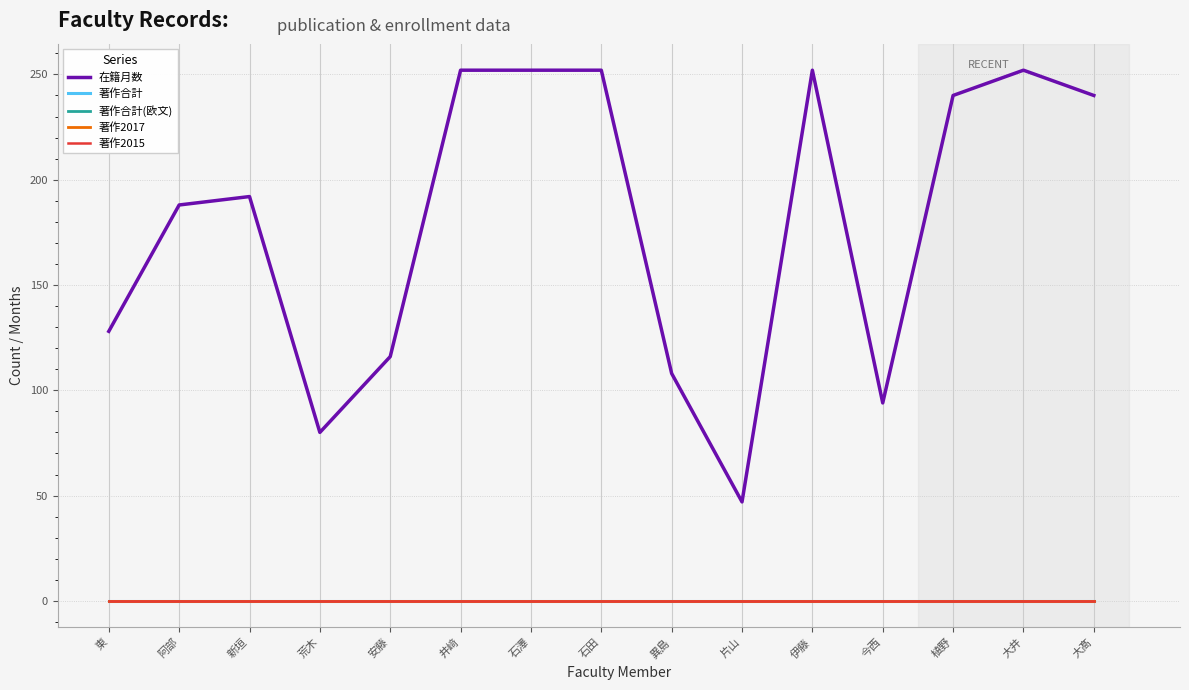

Does the chart have visible grid lines?

Yes